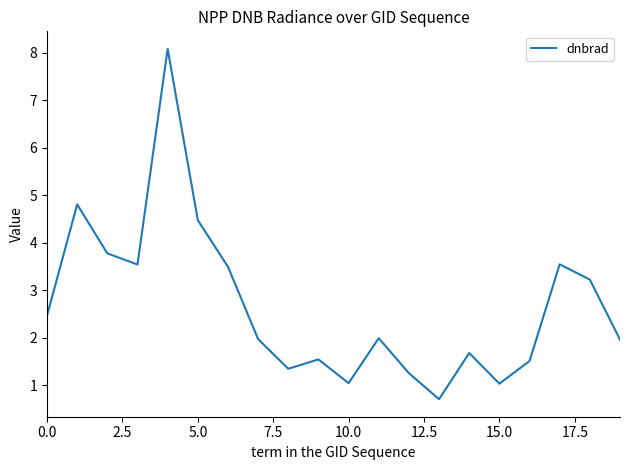

What is the greatest value displayed?

8.1